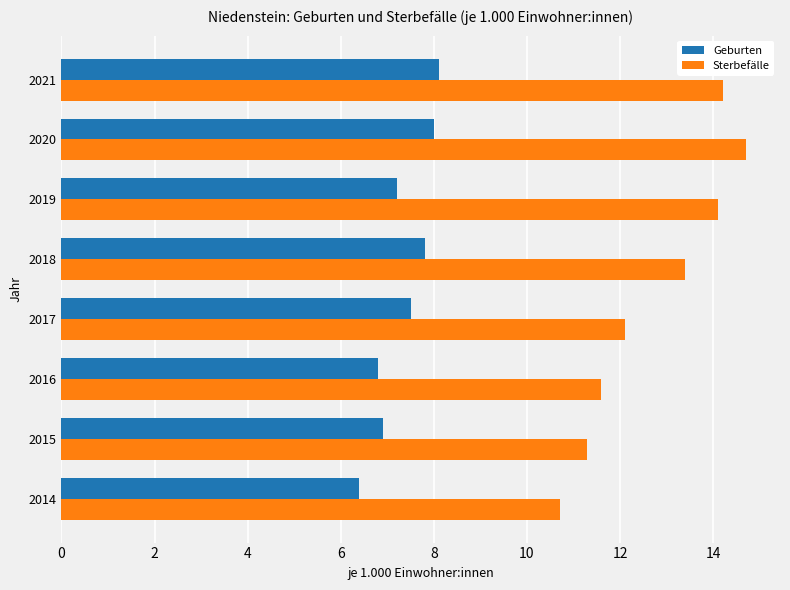

Which series has the largest total across all categories?

Sterbefälle